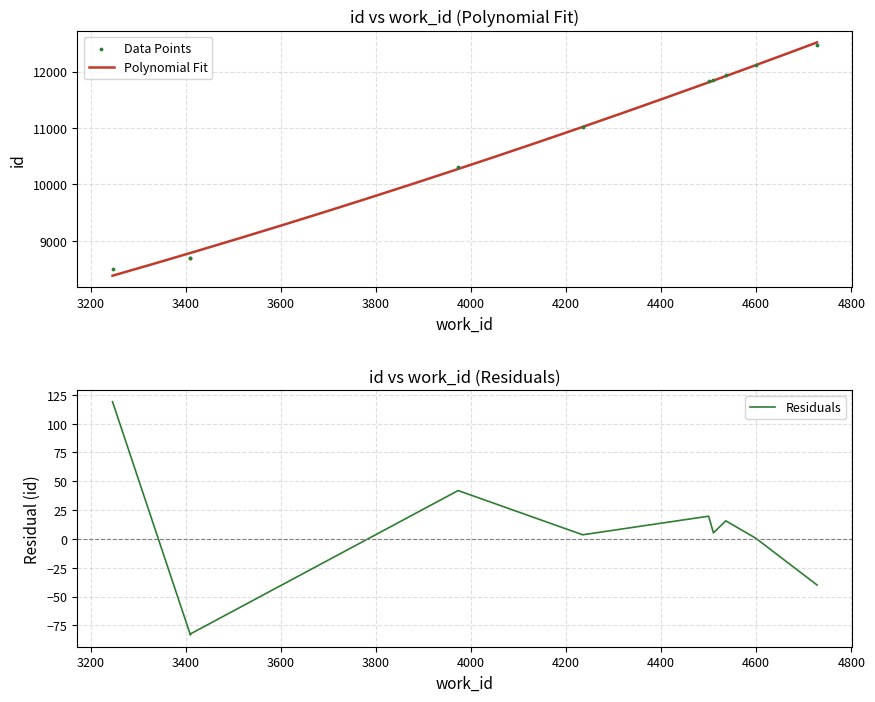

What is the ratio of the value at 3973 to the value at 3410?

1.2